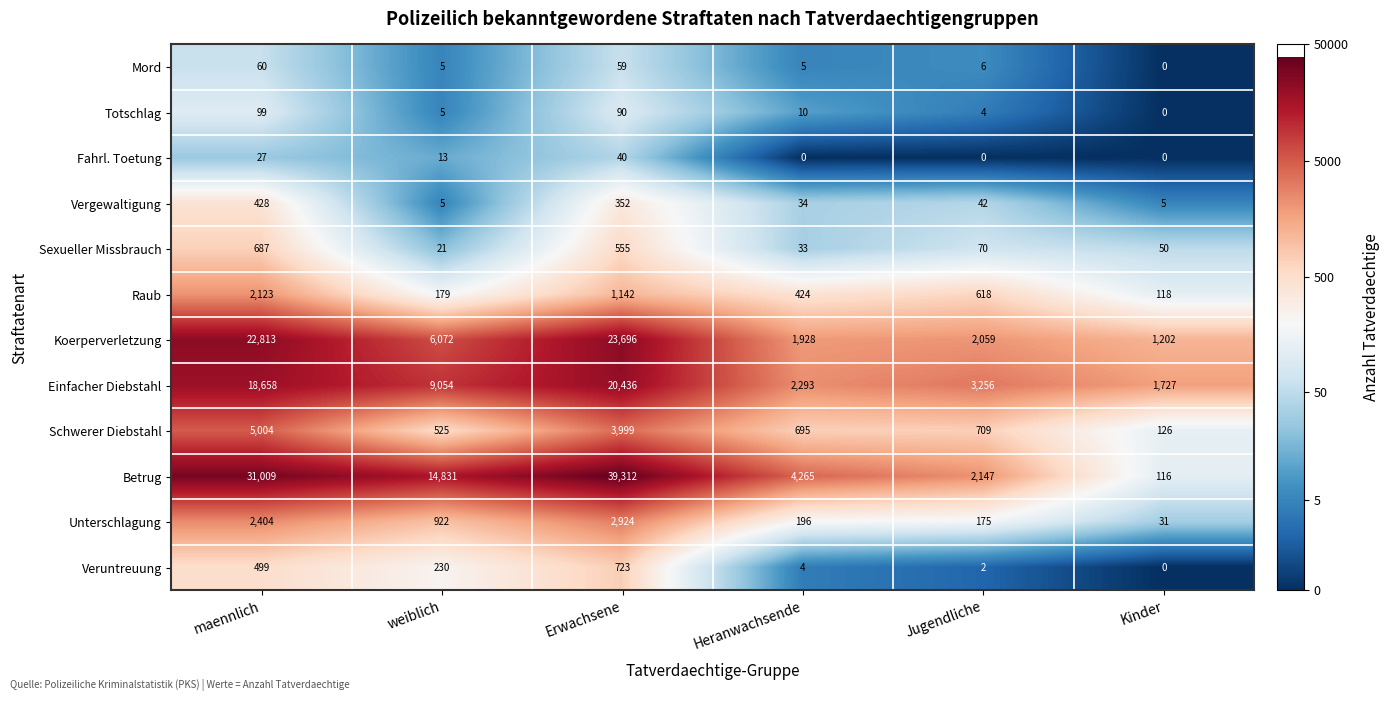

What is the difference between the second highest and minimum values in the Unterschlagung series?

2373